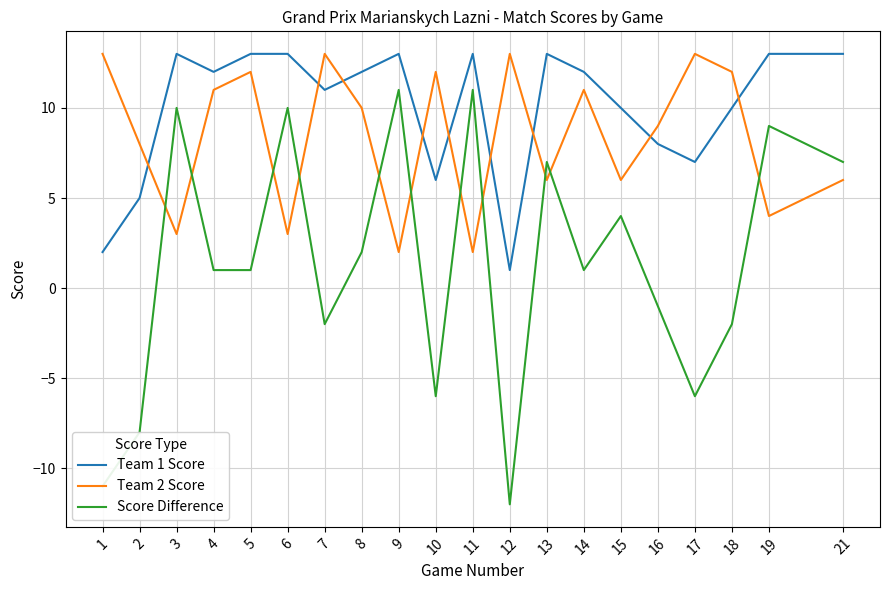

Reading right to left, list all the values displayed in this chart.

Team 1 Score: 21=13	19=13	18=10	17=7	16=8	15=10	14=12	13=13	12=1	11=13	10=6	9=13	8=12	7=11	6=13	5=13	4=12	3=13	2=5	1=2
Team 2 Score: 21=6	19=4	18=12	17=13	16=9	15=6	14=11	13=6	12=13	11=2	10=12	9=2	8=10	7=13	6=3	5=12	4=11	3=3	2=8	1=13
Score Difference: 21=7	19=9	18=-2	17=-6	16=-1	15=4	14=1	13=7	12=-12	11=11	10=-6	9=11	8=2	7=-2	6=10	5=1	4=1	3=10	2=-8	1=-11